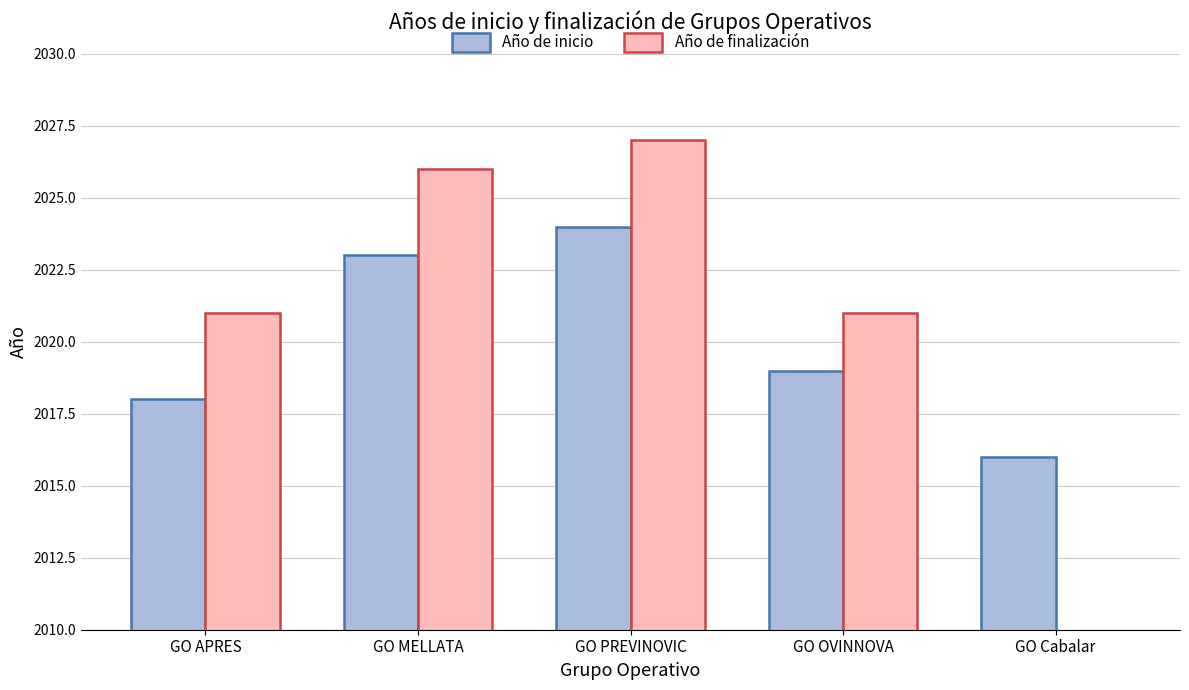

Reading right to left, what are all the values shown in this chart?

Año de inicio: 2016	2019	2024	2023	2018
Año de finalización: 0	2021	2027	2026	2021